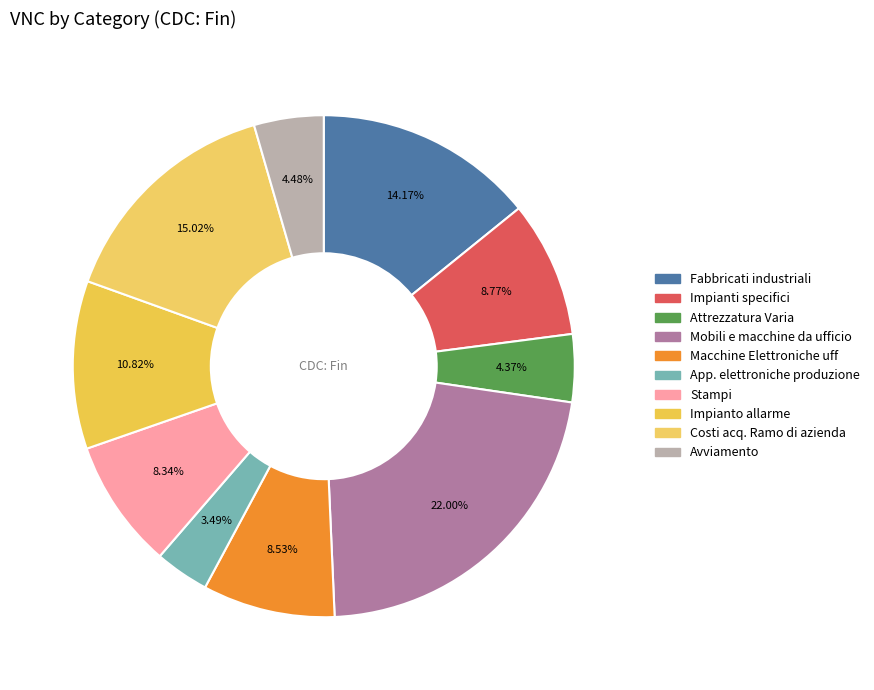

To the nearest percent, what is the difference between the largest and smallest slice percentages?

19%